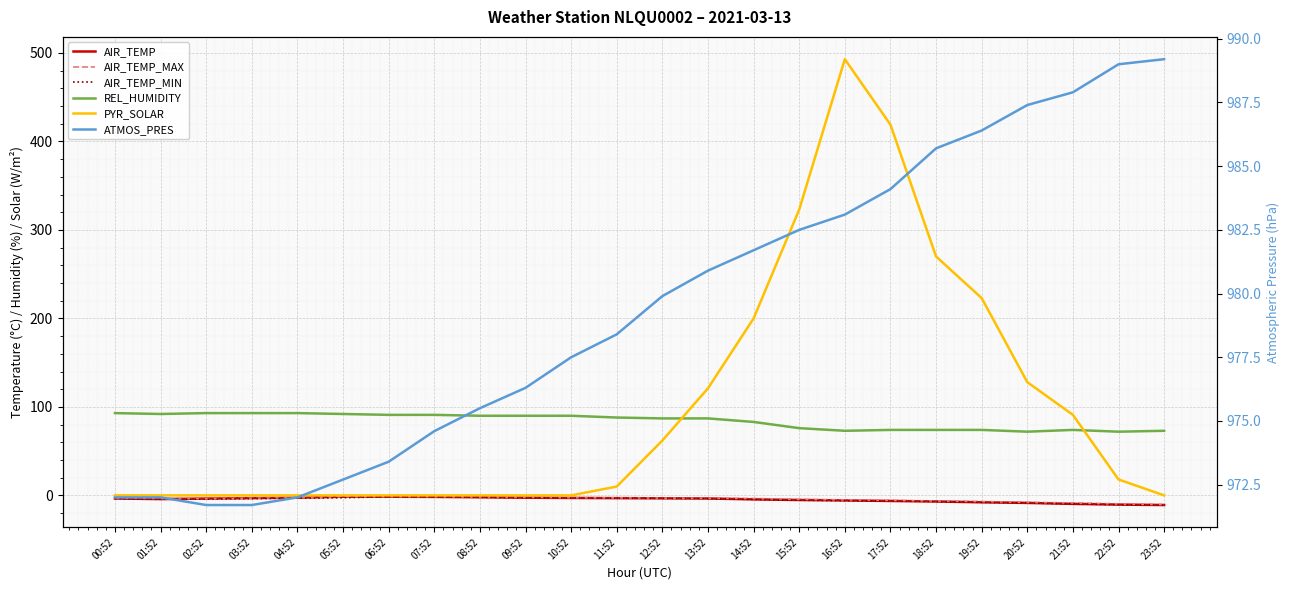

The value of ATMOS_PRES at 06:52 is 973.4. True or false?

True